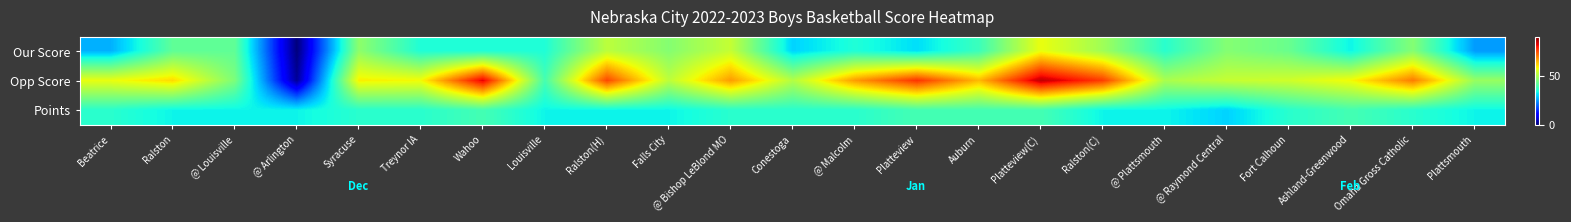

Reading right to left, extract all data points from this chart.

Our Score: Plattsmouth=25	Omaha Gross Catholic=46	Ashland-Greenwood=33	Fort Calhoun=43	@ Raymond Central=46	@ Plattsmouth=36	Ralston(C)=49	Platteview(C)=57	Auburn=38	Platteview=31	@ Malcolm=35	Conestoga=30	@ Bishop LeBlond MO=53	Falls City=46	Ralston(H)=52	Louisville=35	Wahoo=35	Treynor IA=35	Syracuse=47	@ Arlington=0	@ Louisville=42	Ralston=42	Beatrice=27
Opp Score: Plattsmouth=48	Omaha Gross Catholic=70	Ashland-Greenwood=58	Fort Calhoun=54	@ Raymond Central=53	@ Plattsmouth=50	Ralston(C)=76	Platteview(C)=85	Auburn=64	Platteview=77	@ Malcolm=67	Conestoga=51	@ Bishop LeBlond MO=67	Falls City=52	Ralston(H)=75	Louisville=39	Wahoo=82	Treynor IA=58	Syracuse=59	@ Arlington=2	@ Louisville=45	Ralston=61	Beatrice=57
Points: Plattsmouth=33	Omaha Gross Catholic=36	Ashland-Greenwood=39	Fort Calhoun=36	@ Raymond Central=30	@ Plattsmouth=33	Ralston(C)=33	Platteview(C)=39	Auburn=39	Platteview=39	@ Malcolm=36	Conestoga=36	@ Bishop LeBlond MO=36	Falls City=33	Ralston(H)=33	Louisville=33	Wahoo=39	Treynor IA=36	Syracuse=36	@ Arlington=33	@ Louisville=33	Ralston=33	Beatrice=36